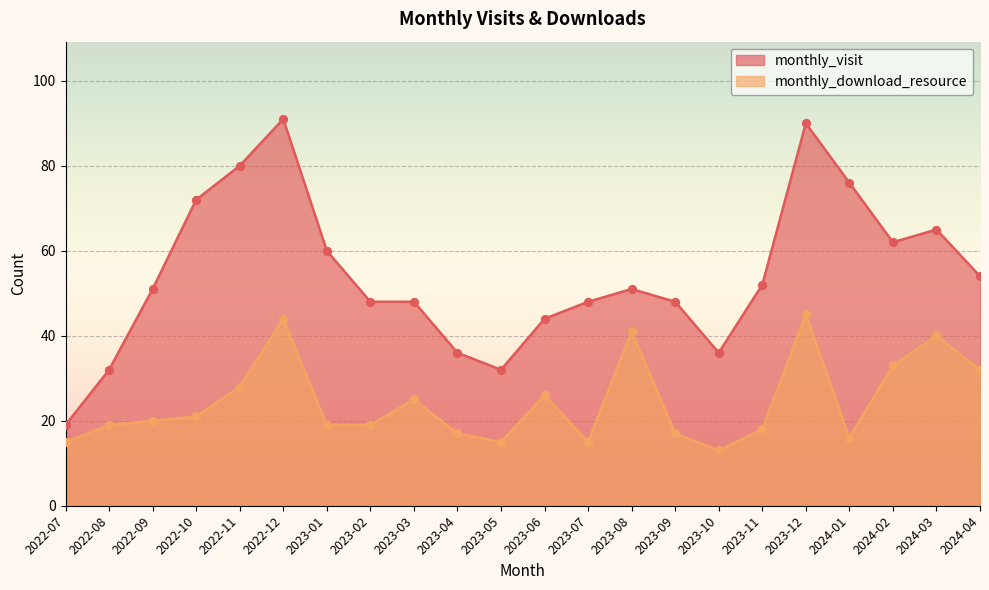

At how many categories does at least one series exceed 34?

19